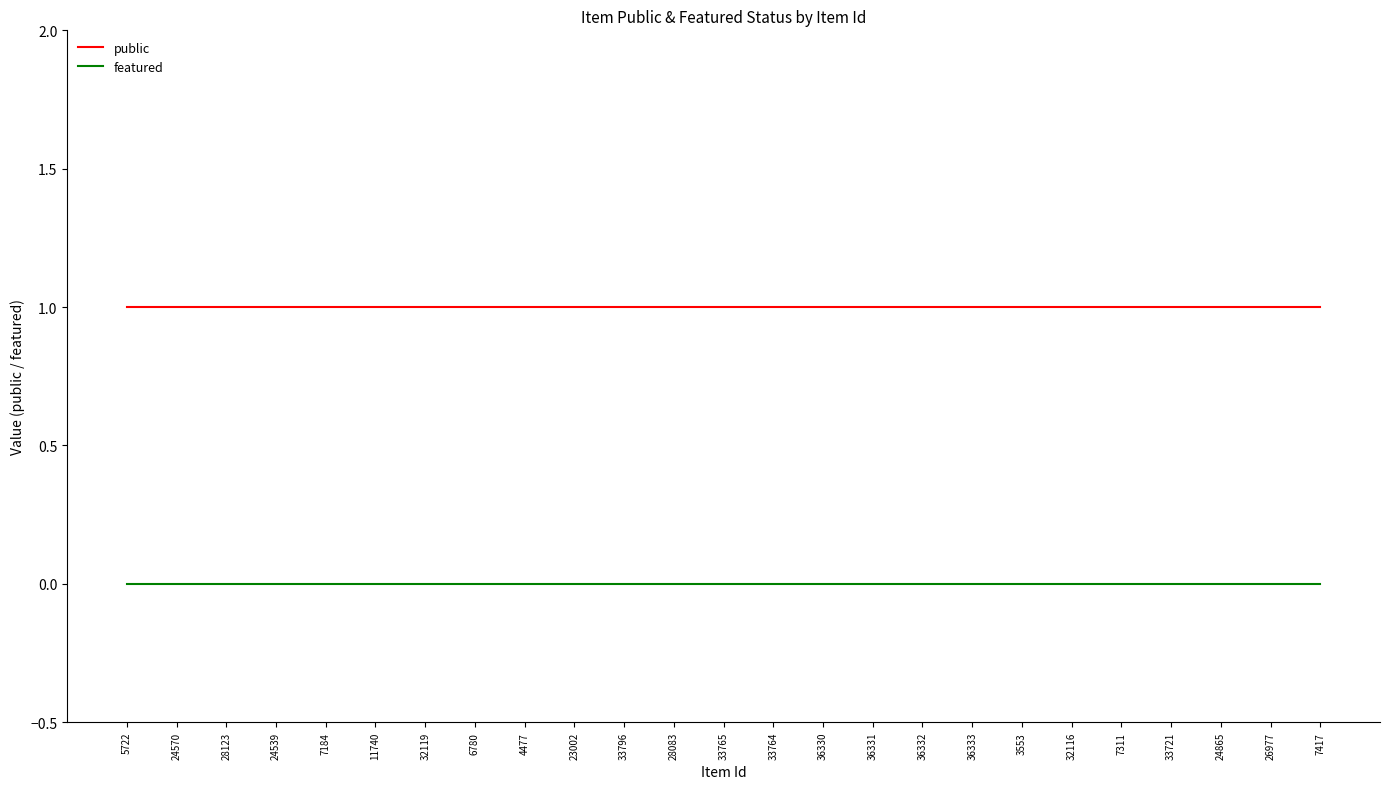

True or false: featured has a value of 0 at 7311.

True